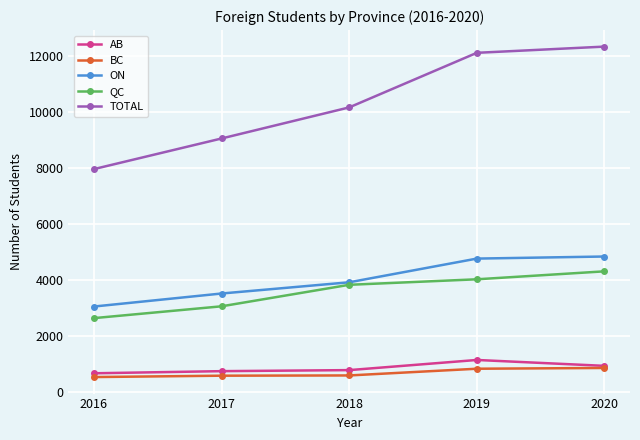

What is the greatest value displayed?

12337.9